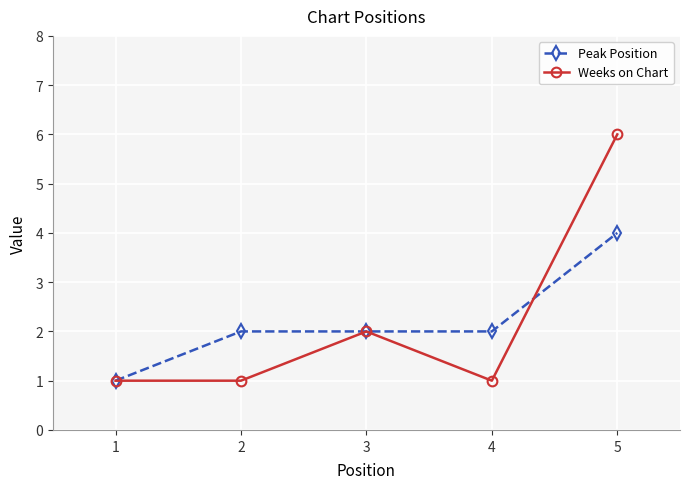

Reading left to right, transcribe all the data shown in this chart.

Peak Position: 1=1	2=2	3=2	4=2	5=4
Weeks on Chart: 1=1	2=1	3=2	4=1	5=6